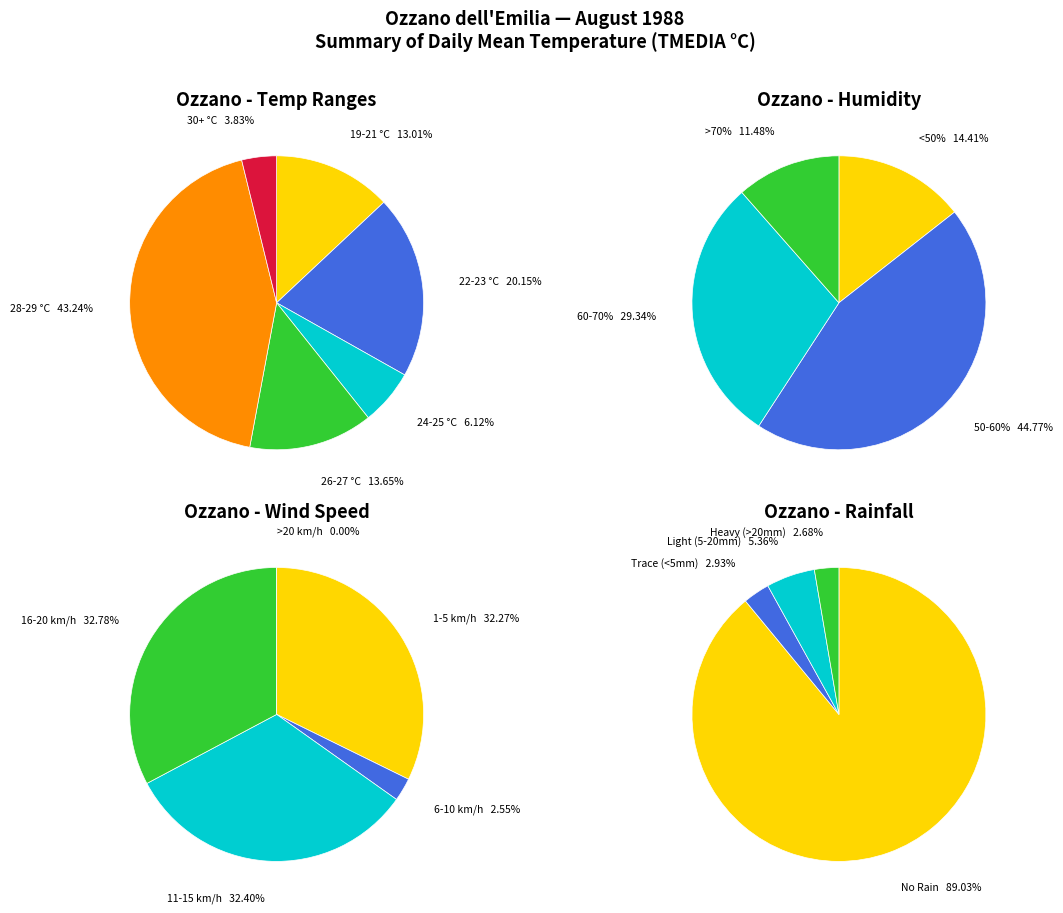

Does 31 represent more than half of the total?

No